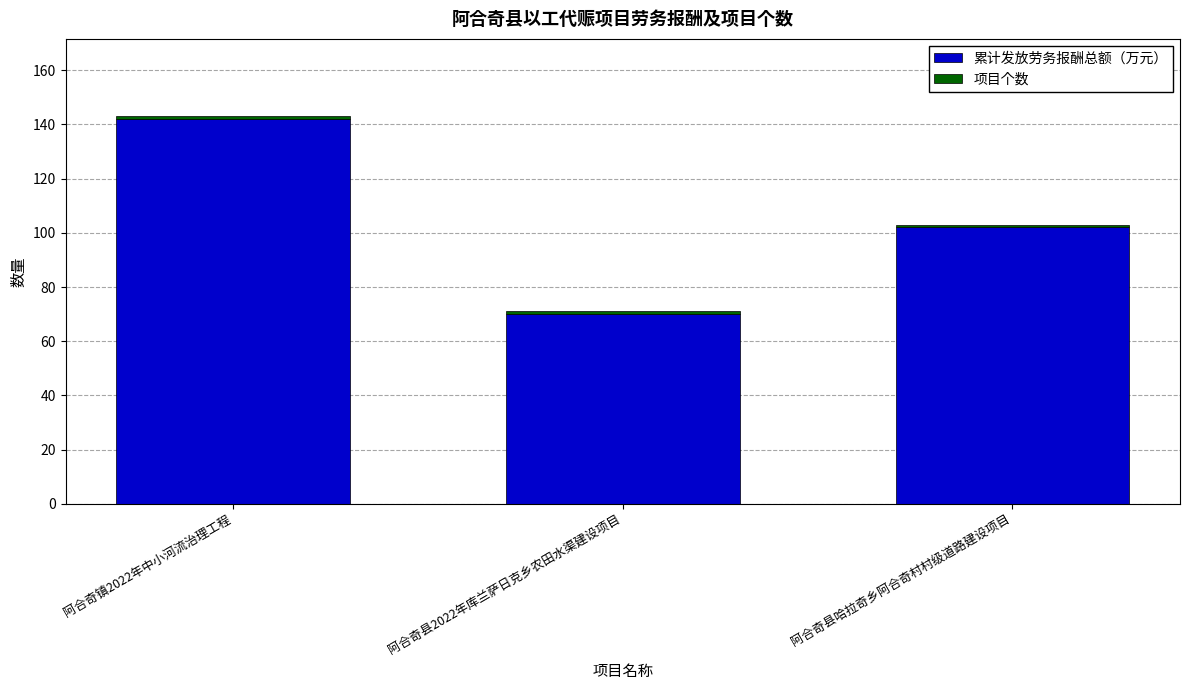

What is the total value across all series at 阿合奇镇2022年中小河流治理工程?

143